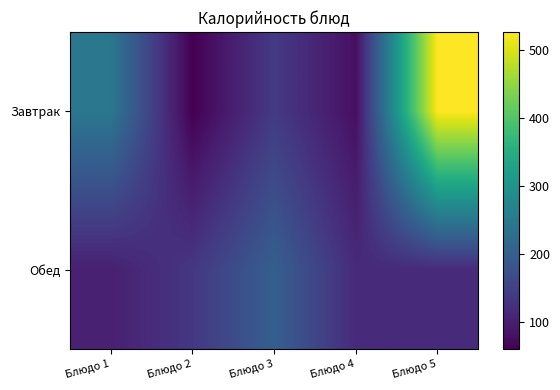

At which category is the sum across all series the highest?

Блюдо 5